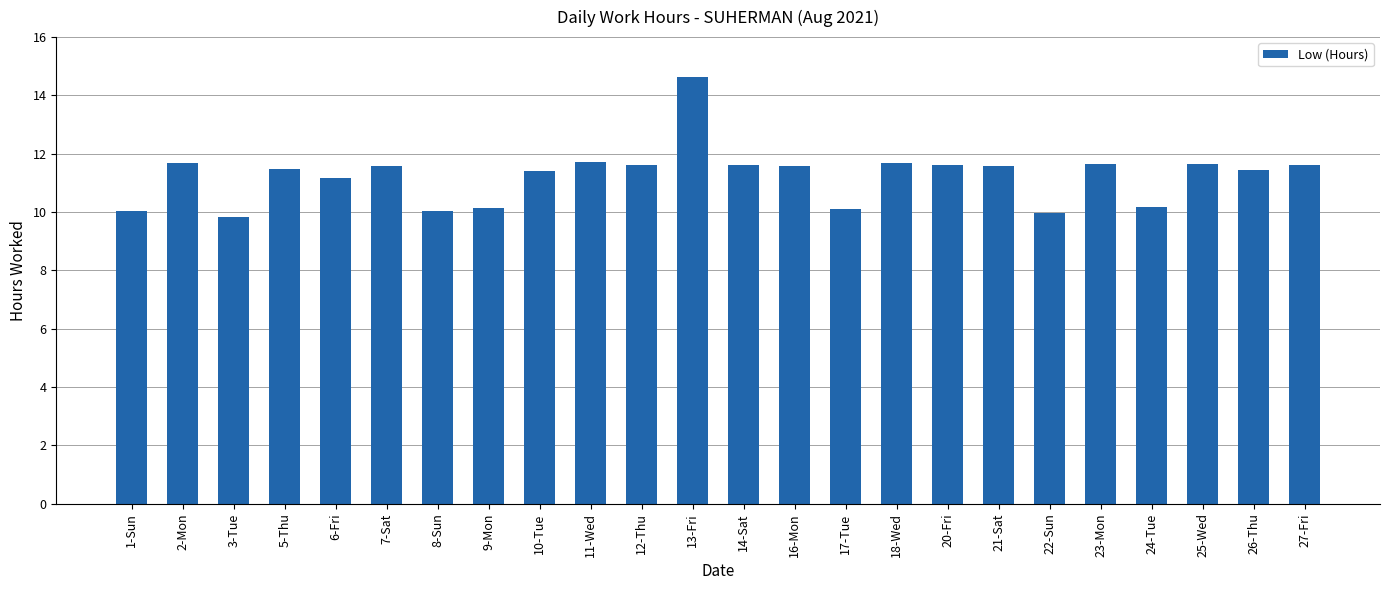

Which has a higher value, 10-Tue or 2-Mon?

2-Mon